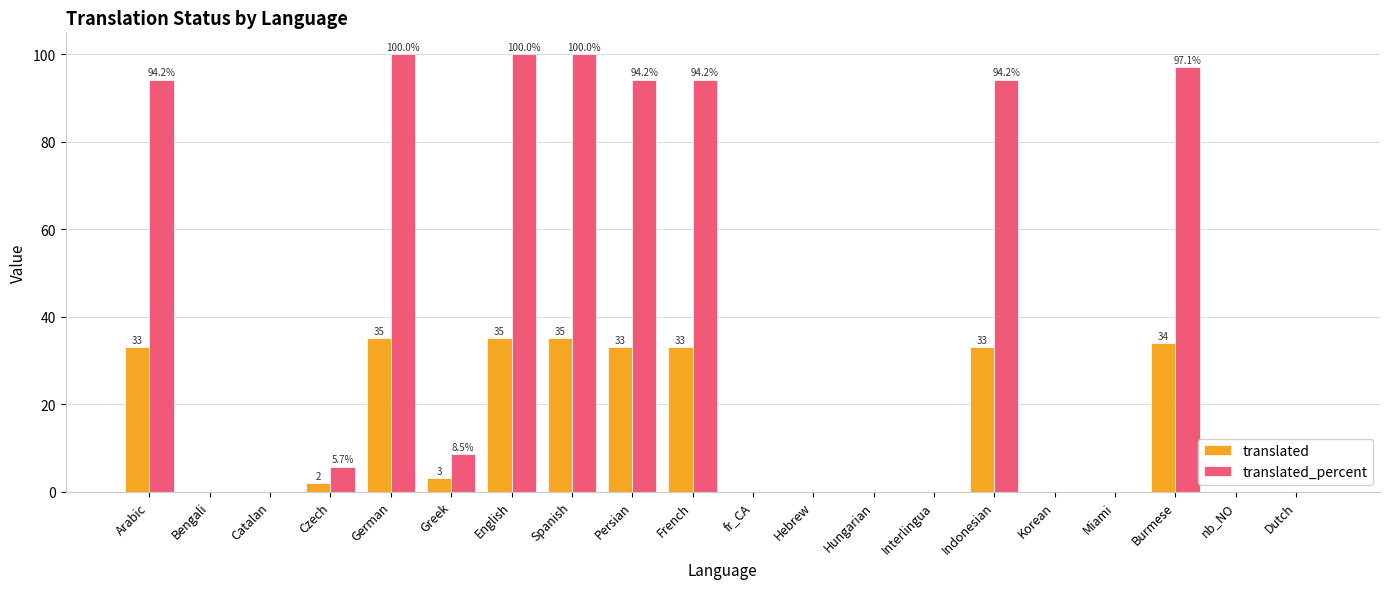

Is the value of translated_percent at Greek greater than the value of translated at Korean?

Yes